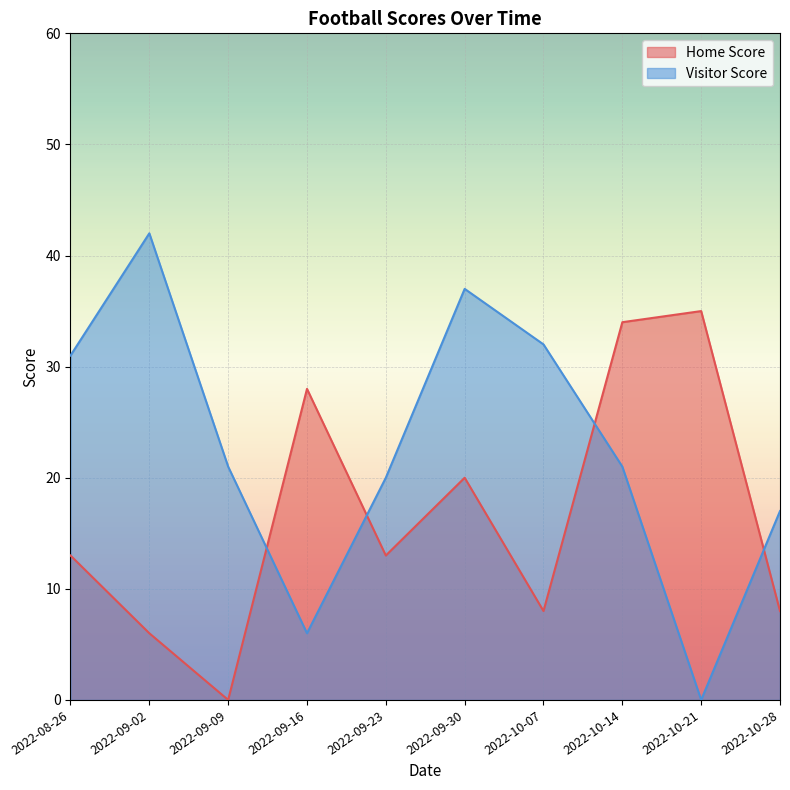

How many data points in Visitor Score are above 21?

4